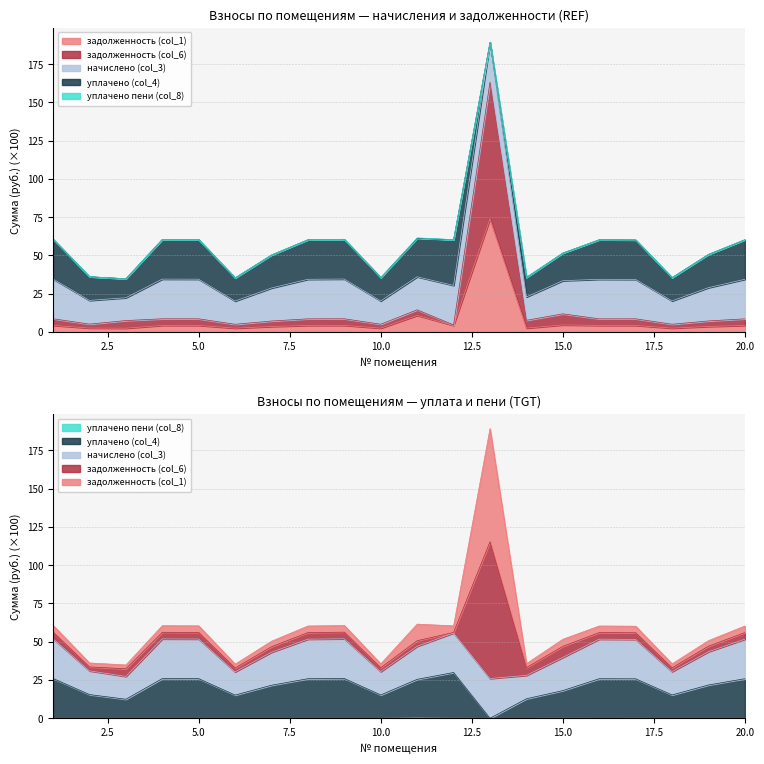

At which label is уплачено (col_4) closest to 14?

6